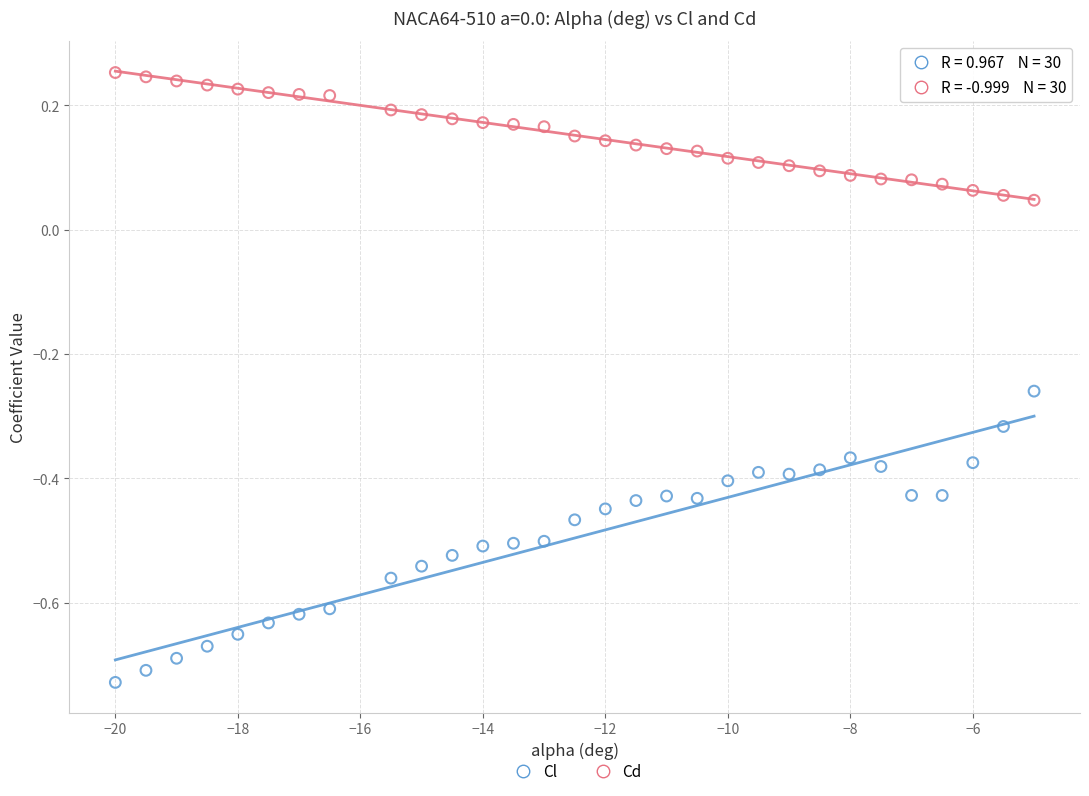

What is the X range (max minus min) for the scatter plot?

15.0